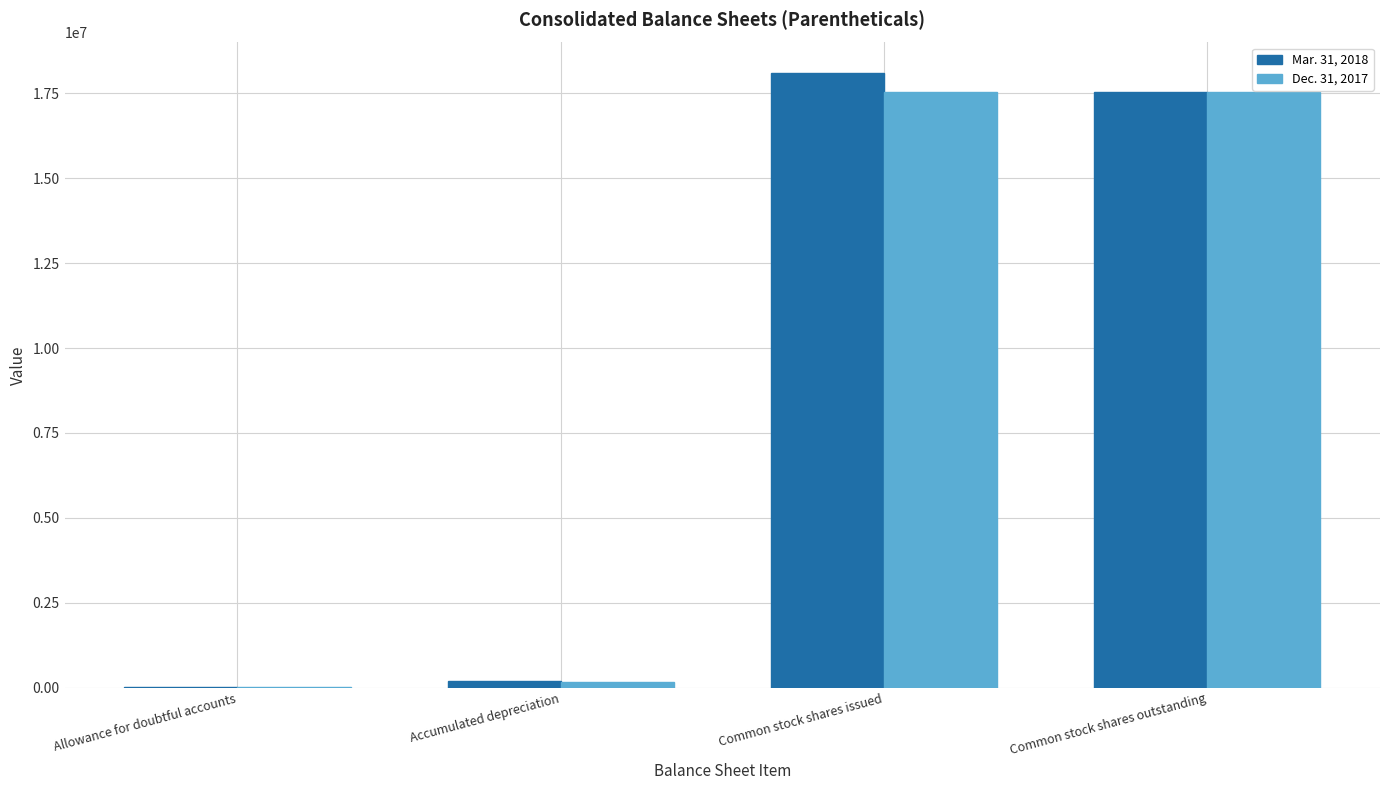

At which label does Mar. 31, 2018 reach its peak?

Common stock shares issued